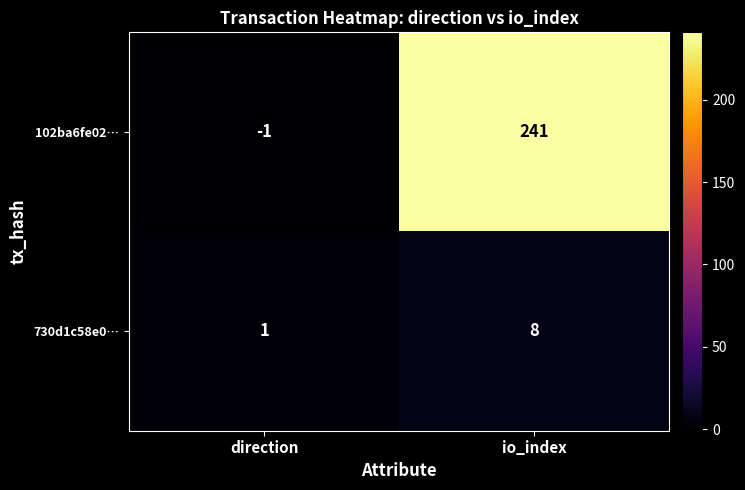

What is the difference between the highest and lowest values at io_index?

233